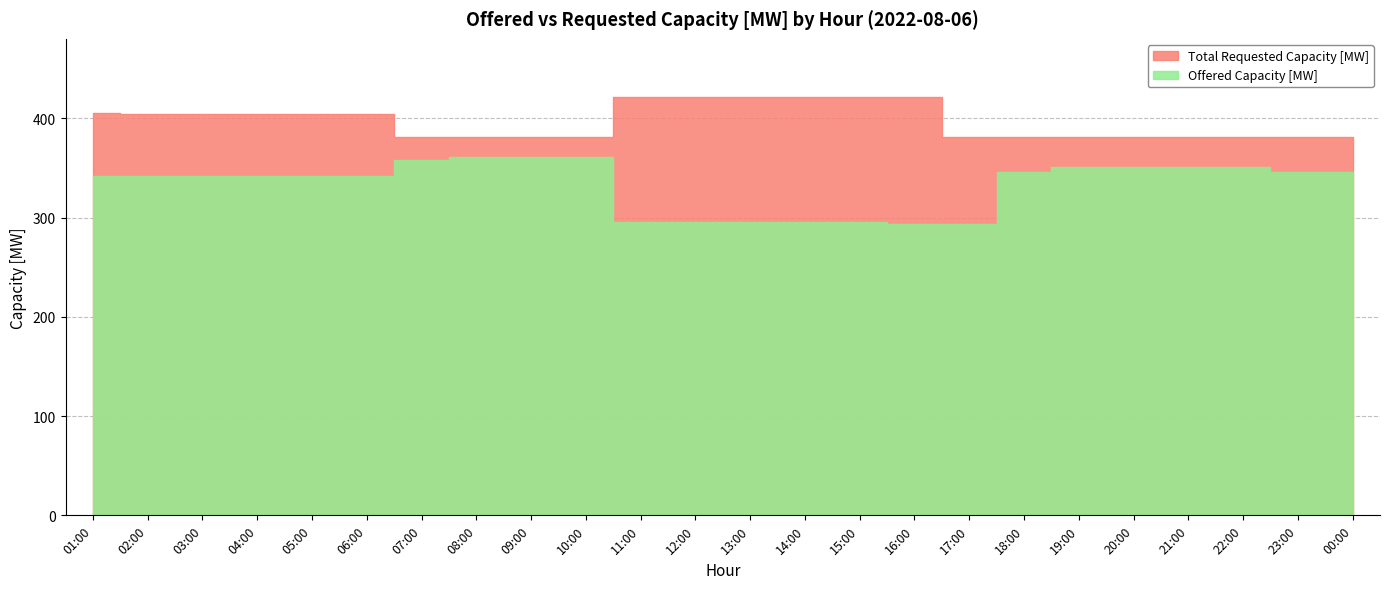

Between 08:00 and 07:00, which is larger?

08:00